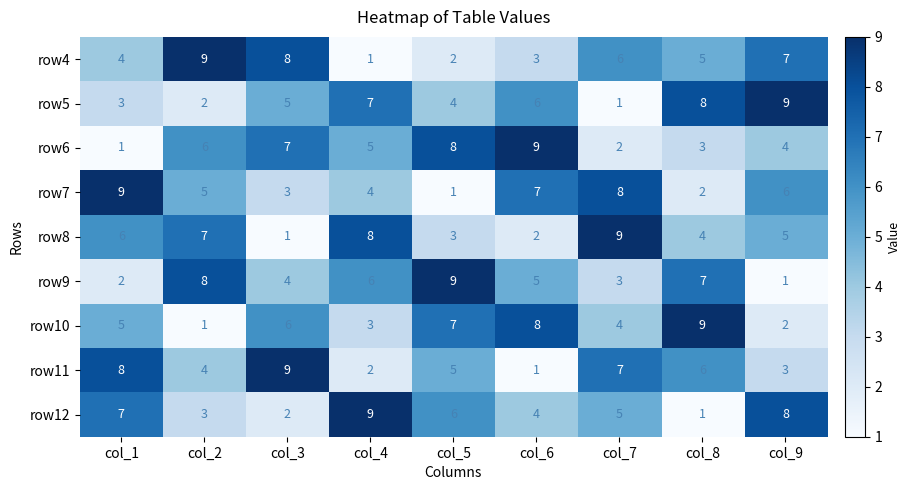

What is the approximate value of row5 at col_1?

3